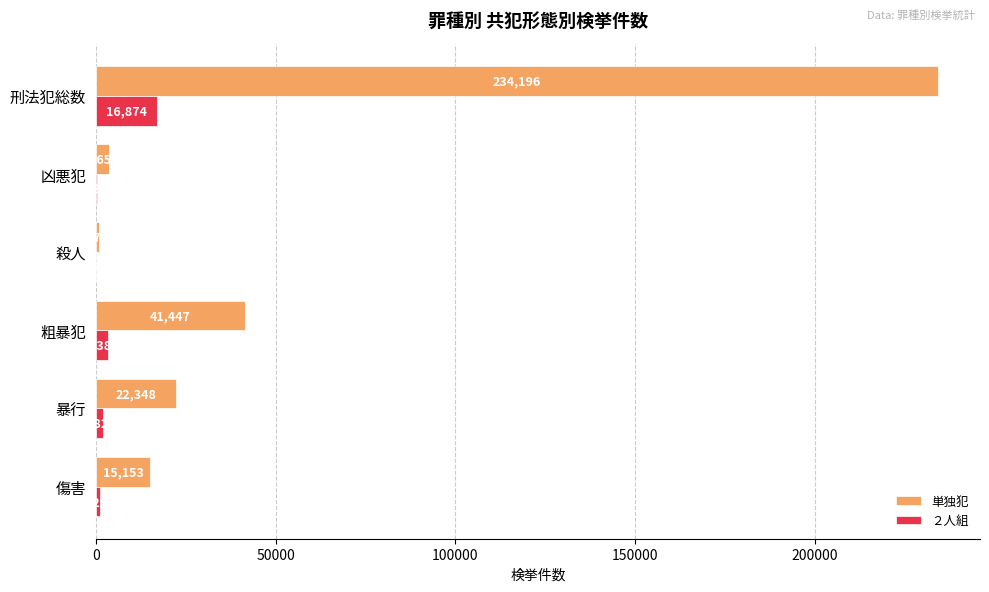

Which category has the highest value in the 単独犯 series?

刑法犯総数